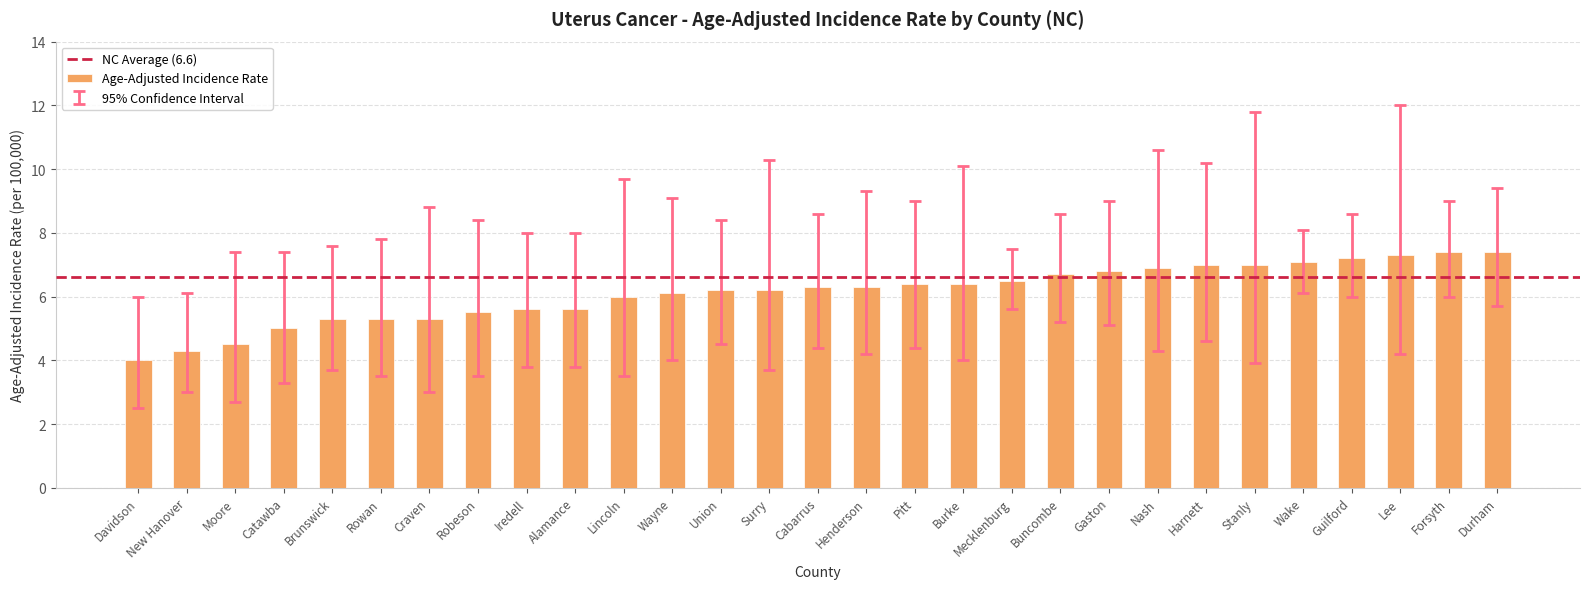

What is the minimum value shown in the chart?

4.0